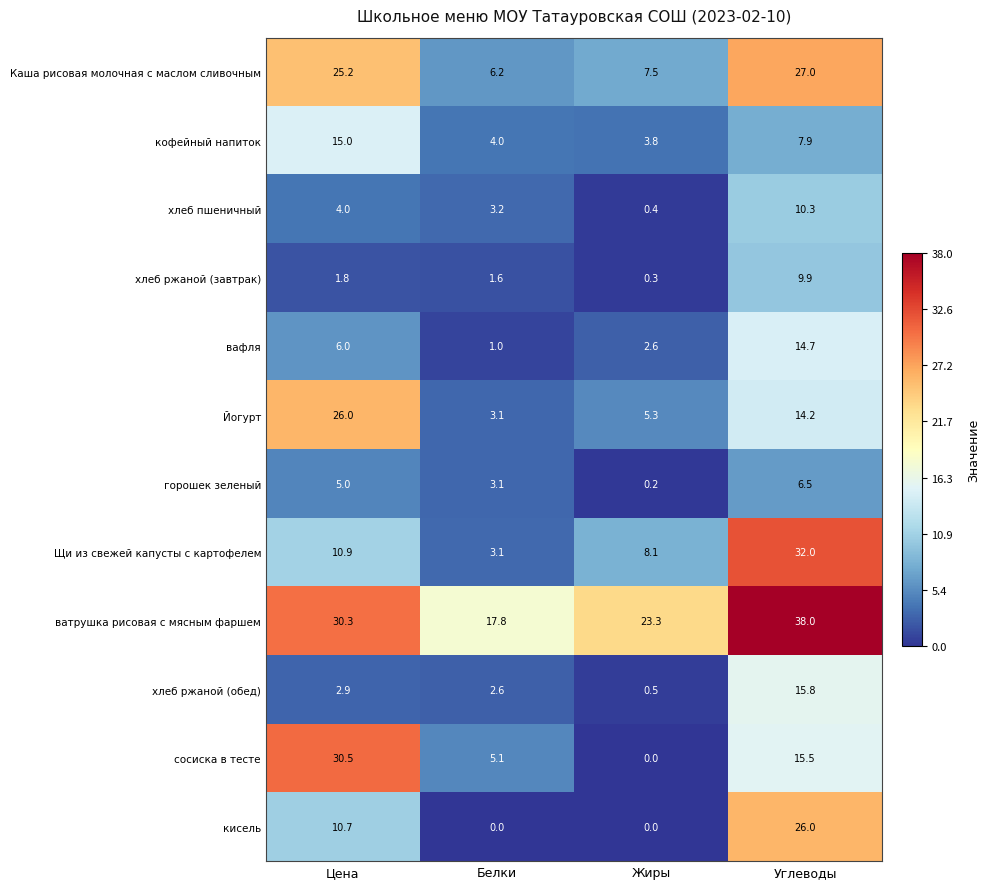

How many data points in хлеб пшеничный are less than 4?

2